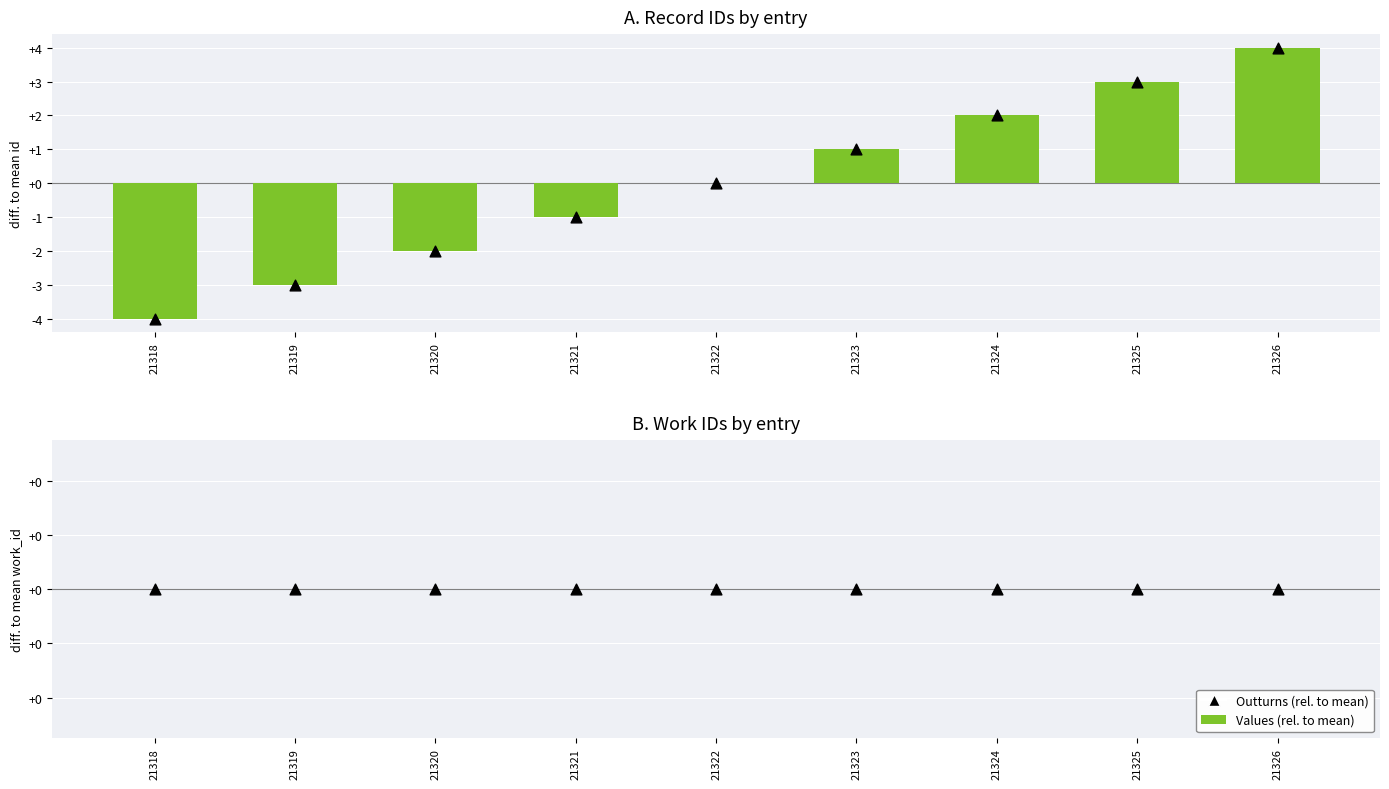

Which series reaches the maximum Y coordinate?

id (rel. to mean)